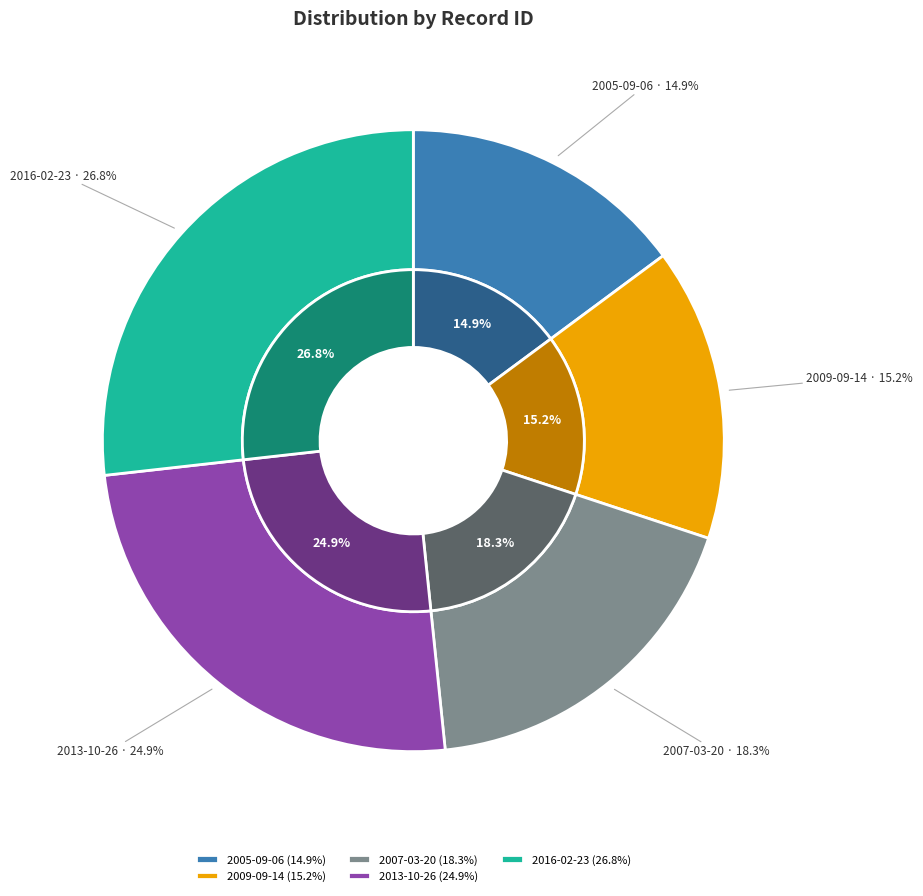

To the nearest percent, what portion does 2005-09-06 represent?

15%